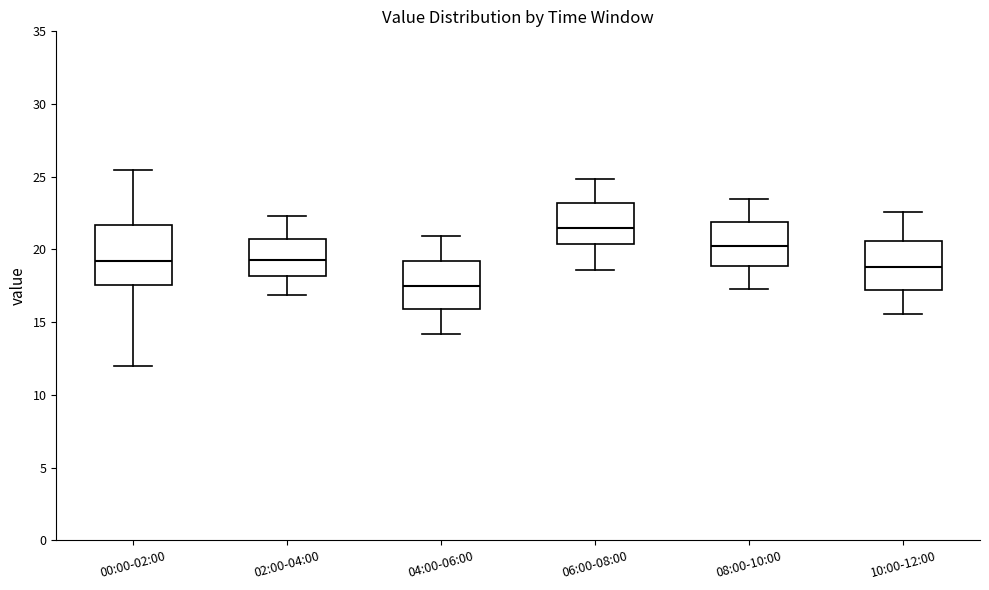

Reading left to right, transcribe this box plot: for each box, give where its median line is, the range the box spans, and where its two whiskers end, as read against the y-axis. The values are not printed on the chart, so give them approximately, as read against the axis.

00:00-02:00: median 19.0, box 17.5 to 21.5, whiskers 12.0 to 25.5
02:00-04:00: median 19.5, box 18.0 to 20.5, whiskers 17.0 to 22.5
04:00-06:00: median 17.5, box 16.0 to 19.0, whiskers 14.0 to 21.0
06:00-08:00: median 21.5, box 20.5 to 23.0, whiskers 18.5 to 25.0
08:00-10:00: median 20.5, box 19.0 to 22.0, whiskers 17.5 to 23.5
10:00-12:00: median 19.0, box 17.0 to 20.5, whiskers 15.5 to 22.5